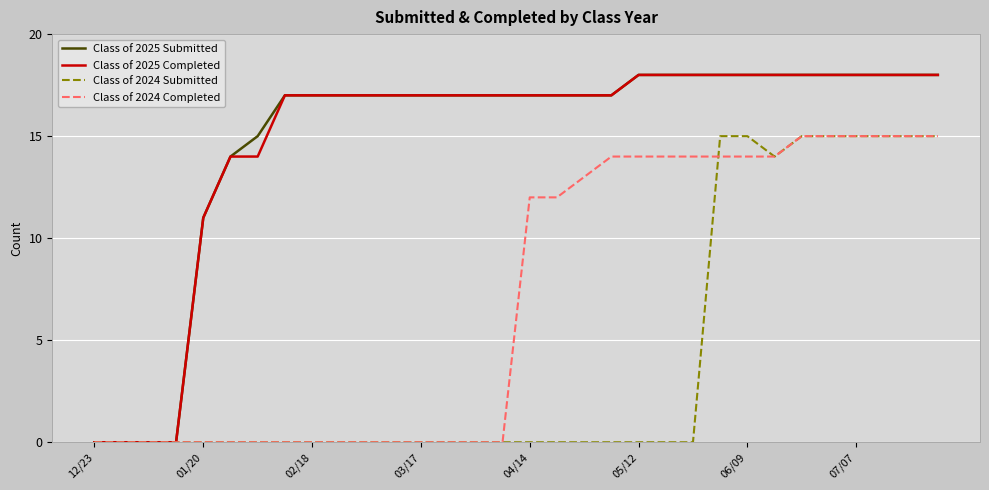

What is the maximum value shown in the chart?

18